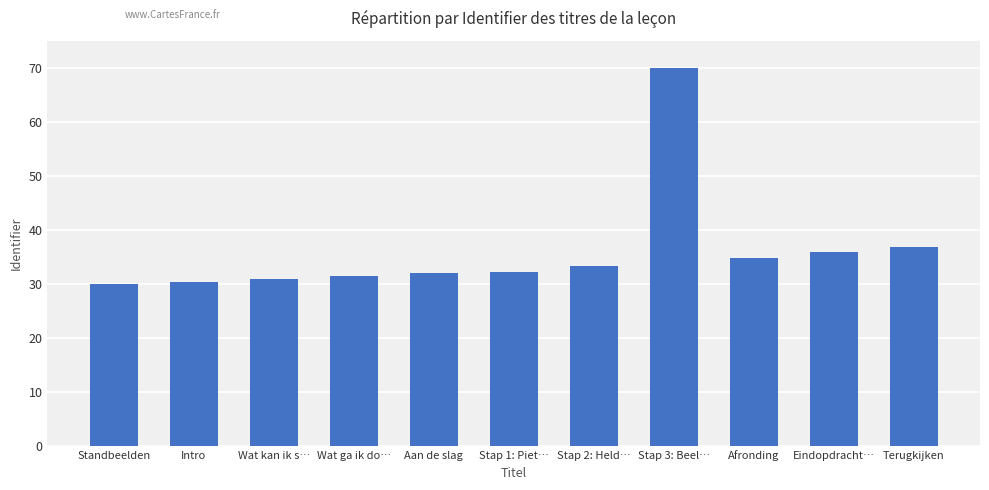

Read the value at Terugkijken.

36.7